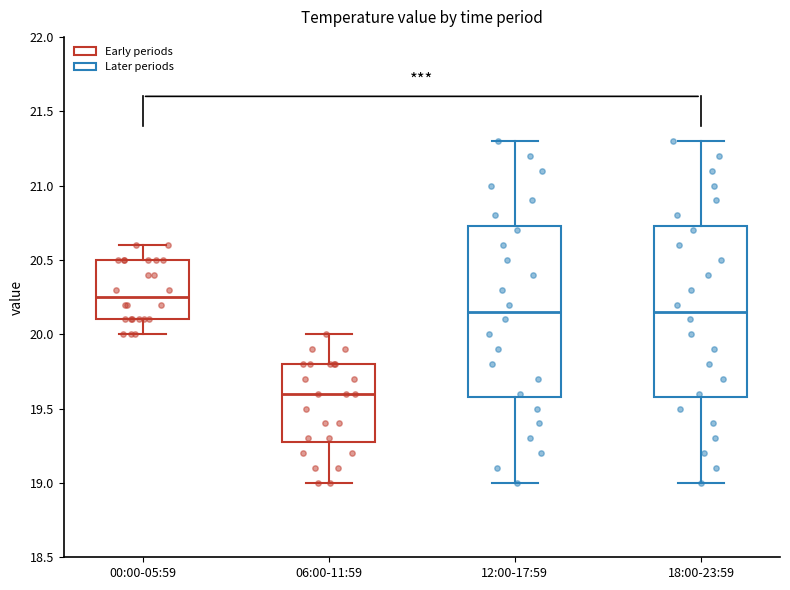

Where does the median line of the box for 18:00-23:59 sit on the y-axis? The values are not printed on the chart, so give them approximately, as read against the axis.

20.15